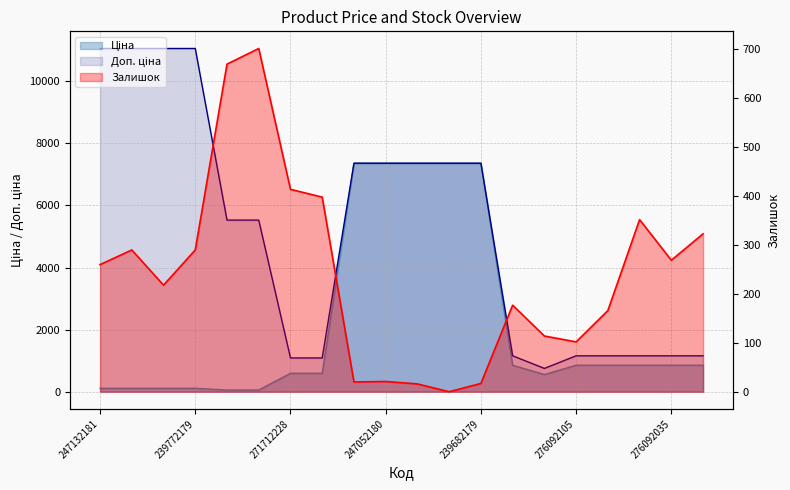

What are all the series names shown in the legend?

Ціна, Доп. ціна, Залишок